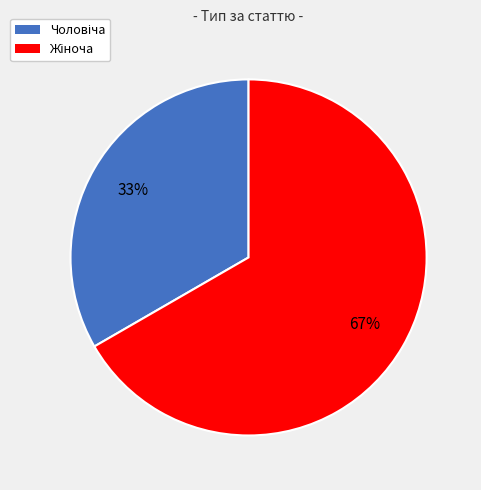

Is there a majority slice in this chart?

Yes